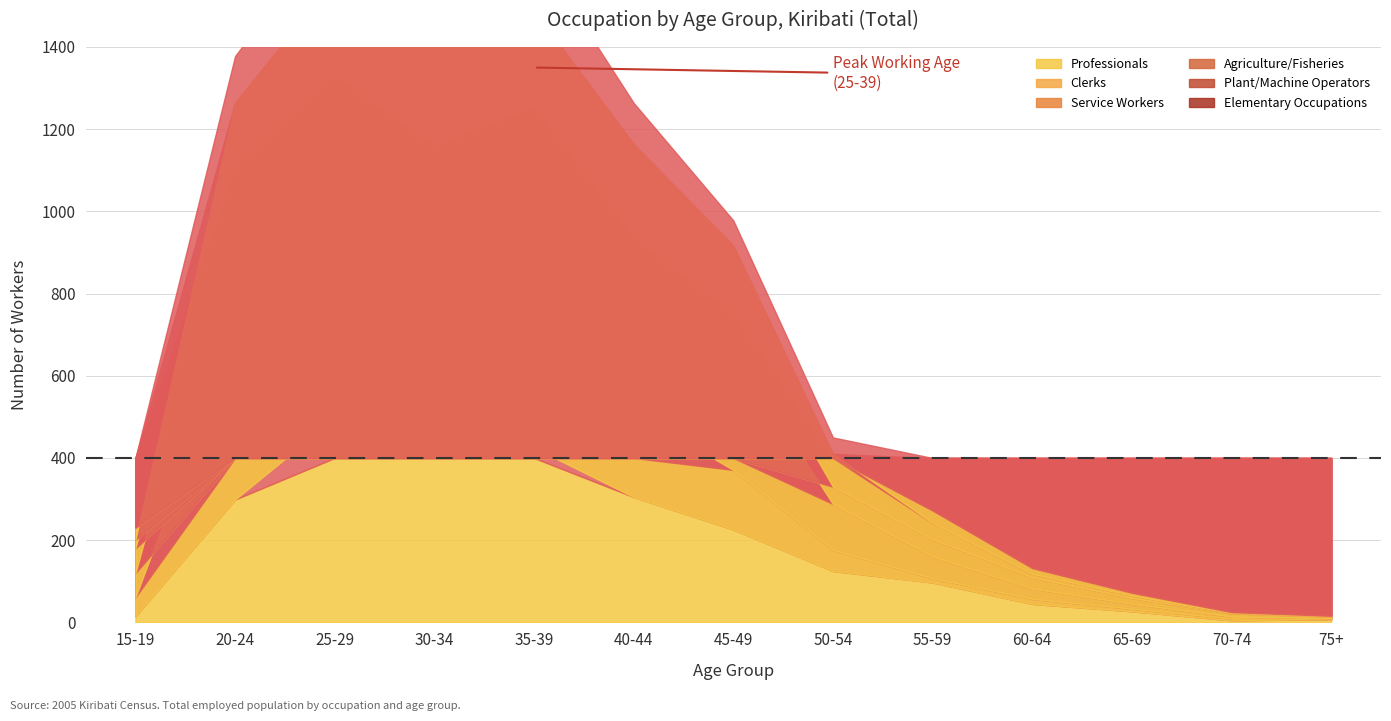

At which label does Agriculture/Fisheries reach its minimum?

75+